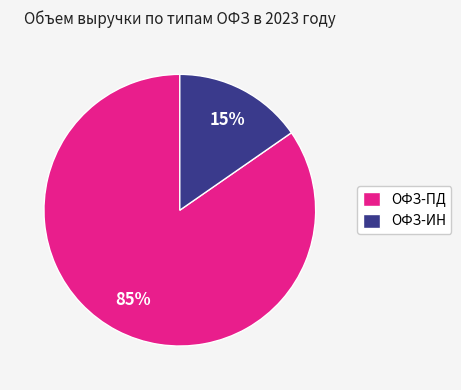

Which has a higher value, ОФЗ-ИН or ОФЗ-ПД?

ОФЗ-ПД